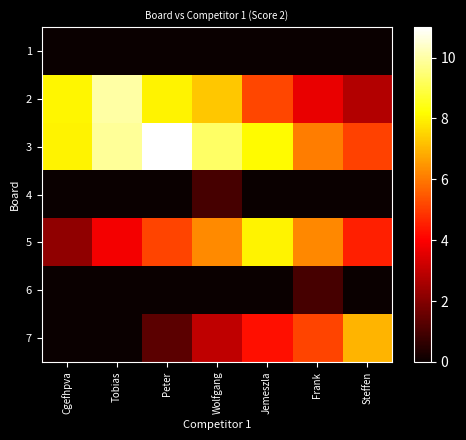

How many data points does each series have?

7